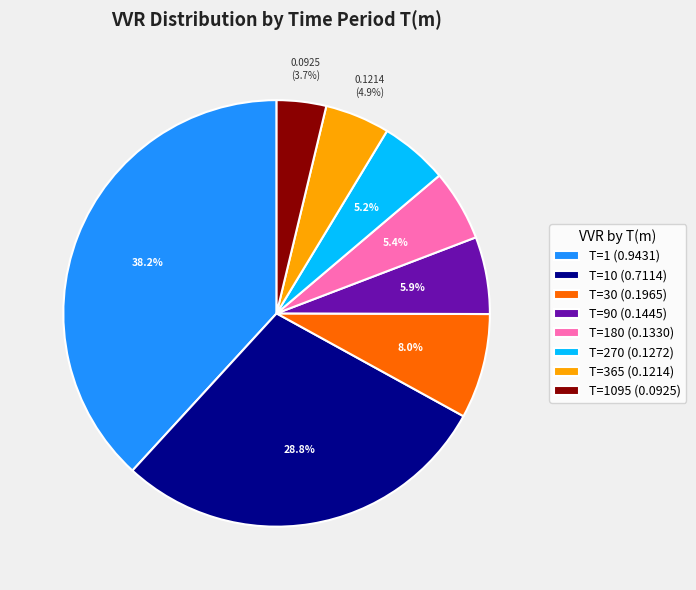

Is T=180 (0.1330) the majority of the pie?

No